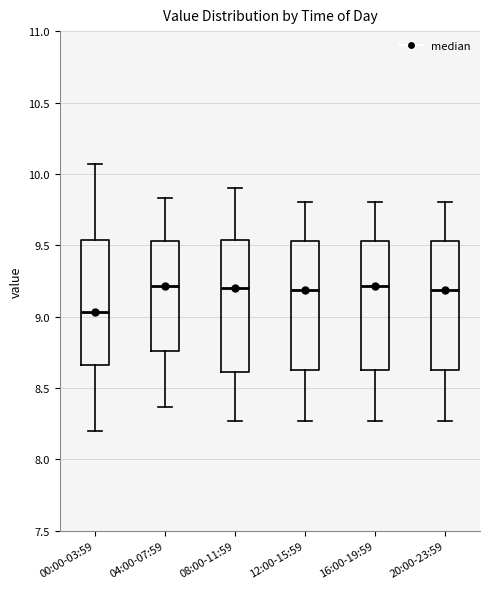

Which box's median line is the lowest?

00:00-03:59